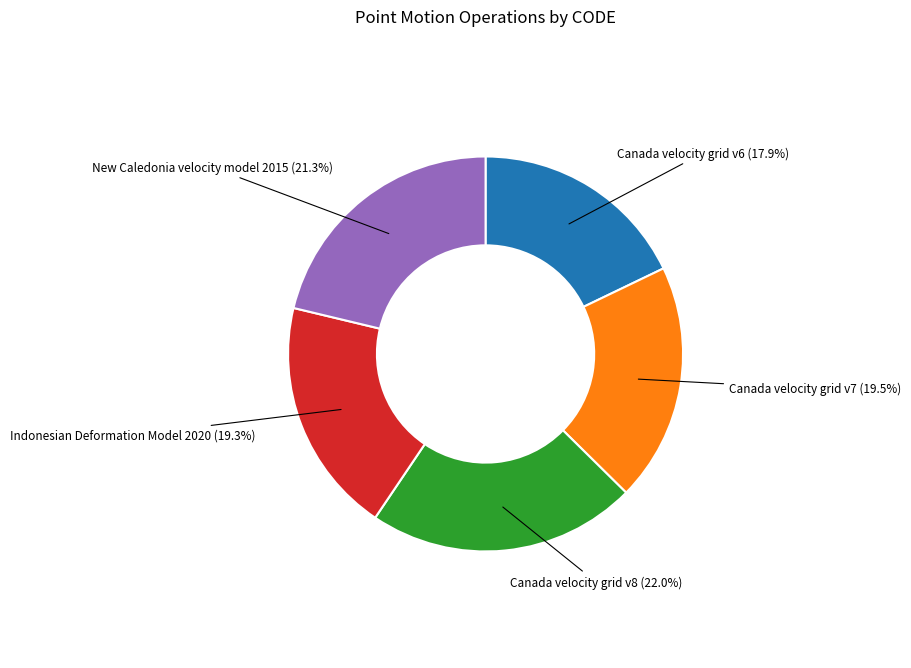

Does any single category account for the majority?

No